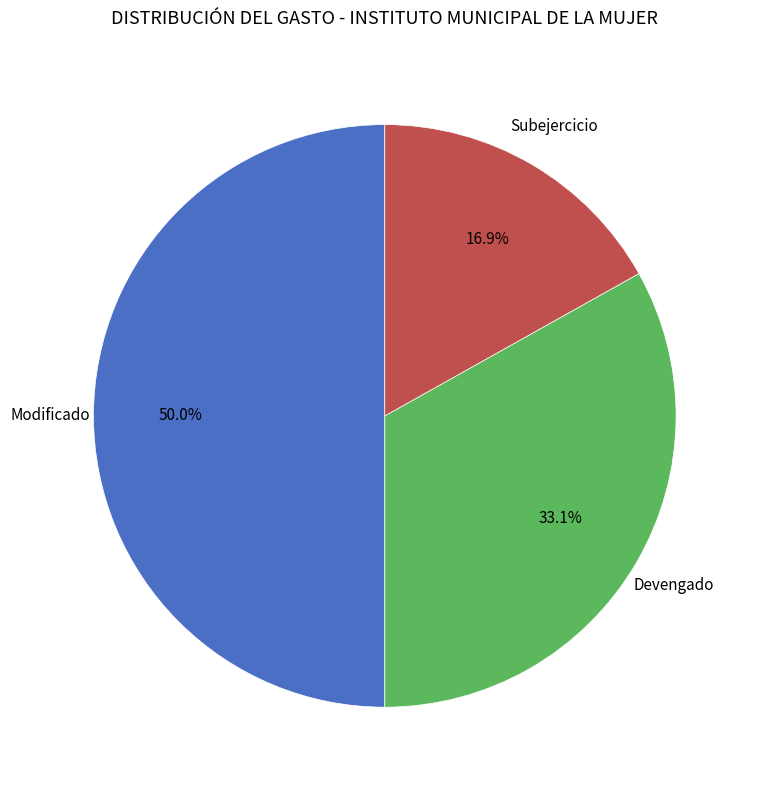

How many slices are in this pie chart?

3